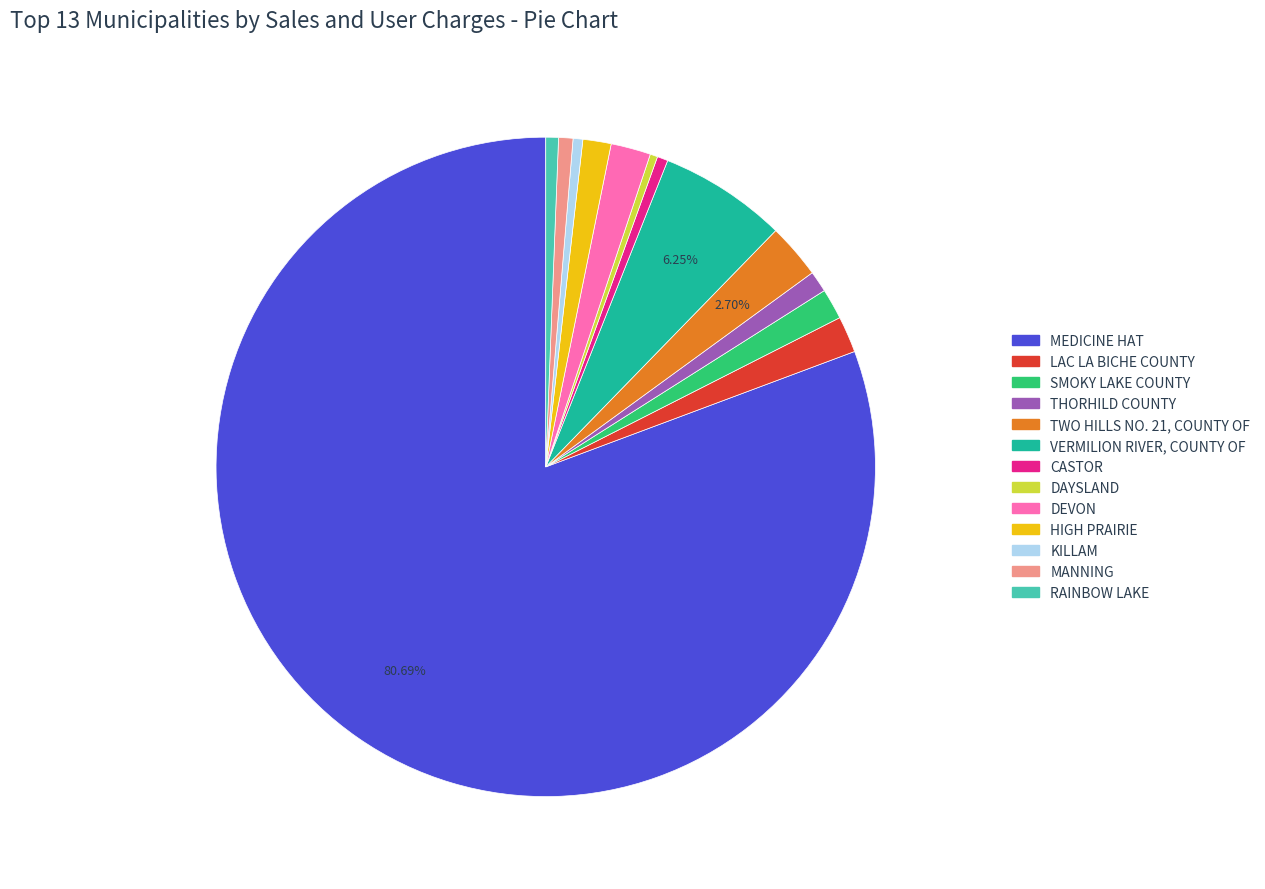

Is the sum of SMOKY LAKE COUNTY and CASTOR greater than half?

No